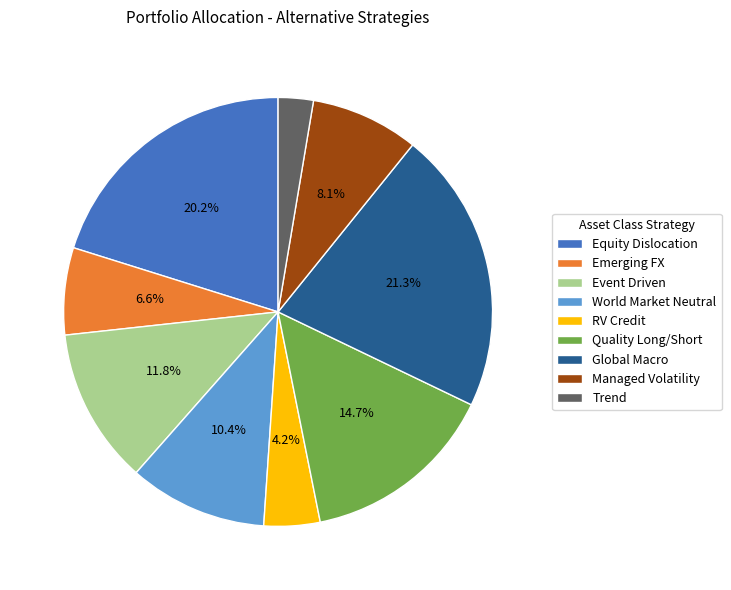

To the nearest percent, what is the average slice percentage?

11%